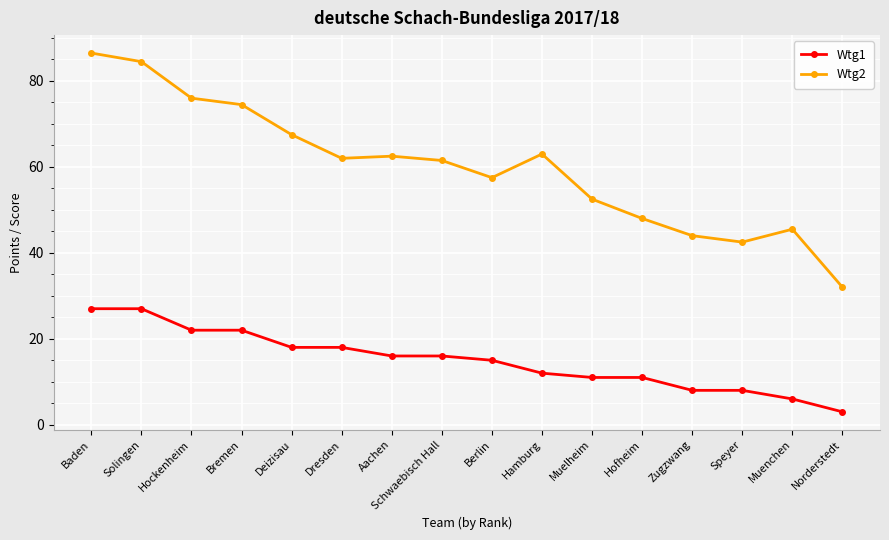

What is the total value across all series at Schwaebisch Hall?

77.5